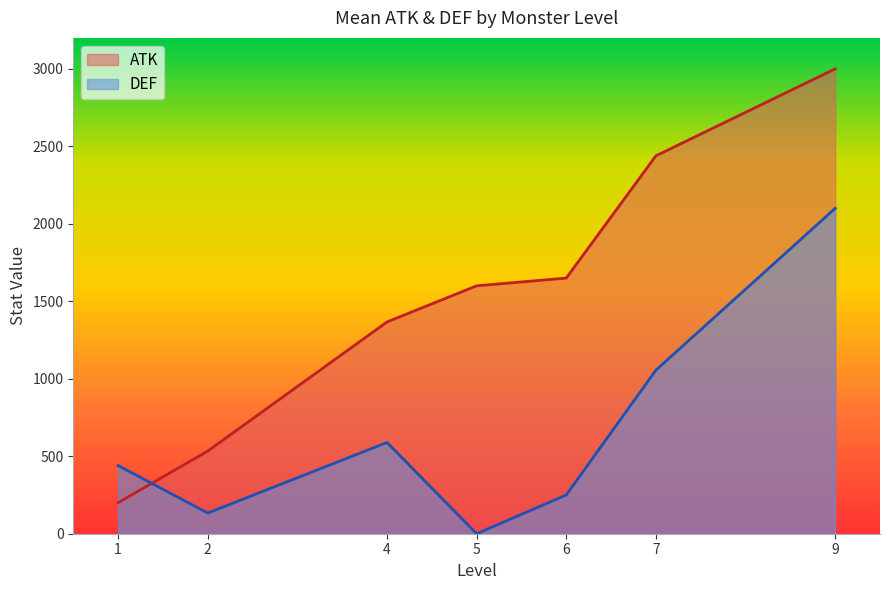

What is the greatest value displayed?

3000.0